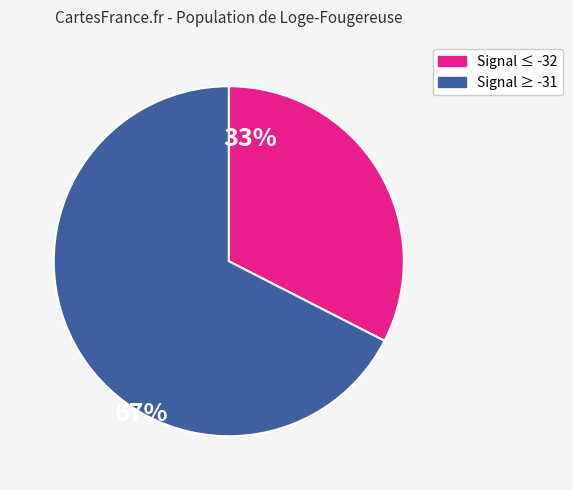

Count the number of slices in the pie.

2